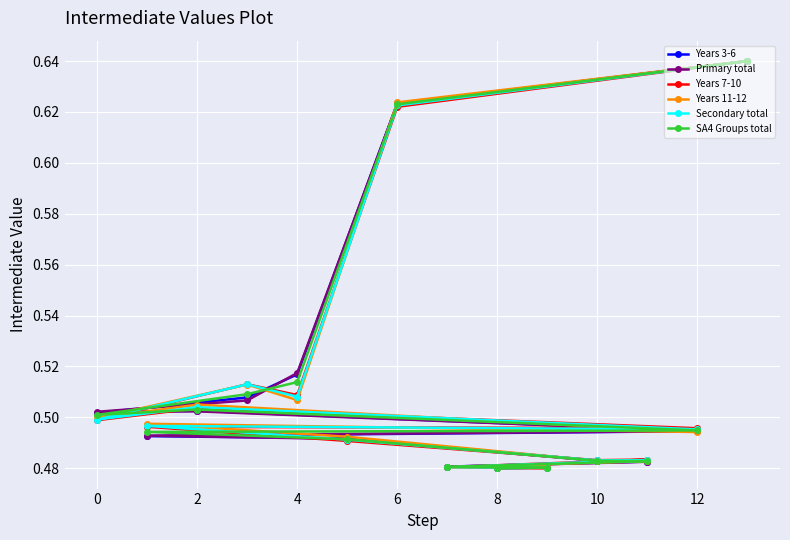

How many Years 7-10 values are between 0 and 1?

14